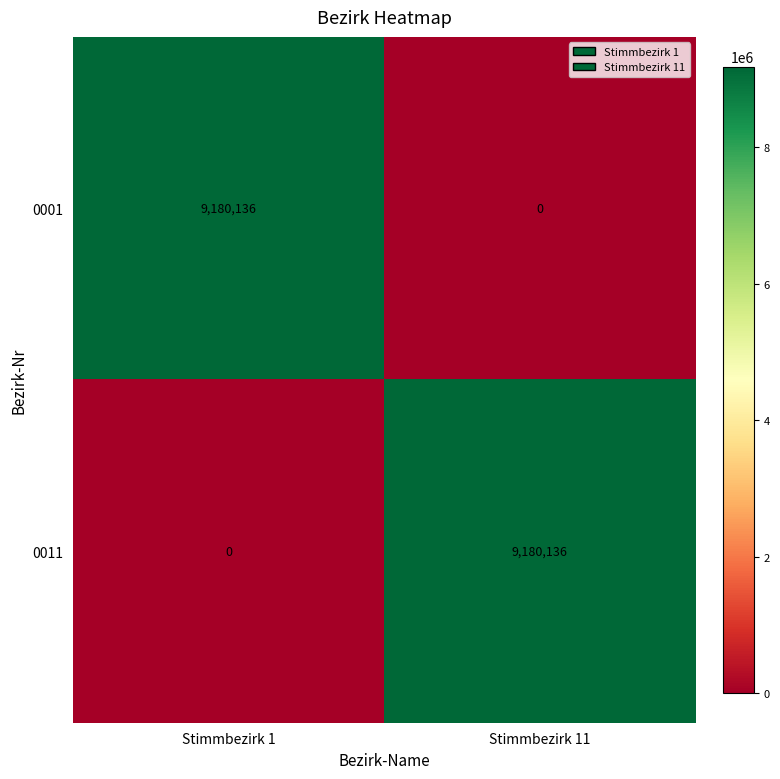

Reading left to right, what are all the values shown in this chart?

0001: Stimmbezirk 1=9180136	Stimmbezirk 11=0
0011: Stimmbezirk 1=0	Stimmbezirk 11=9180136